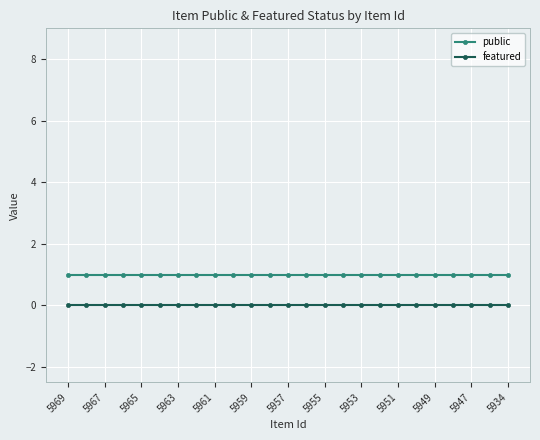

Rank the series by their average value, from highest to lowest.

public, featured